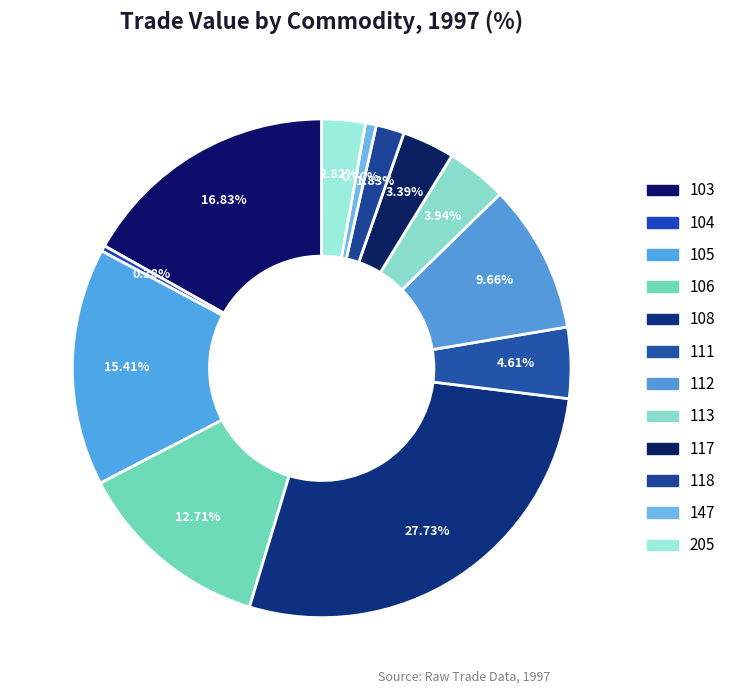

How many segments does this pie chart have?

12